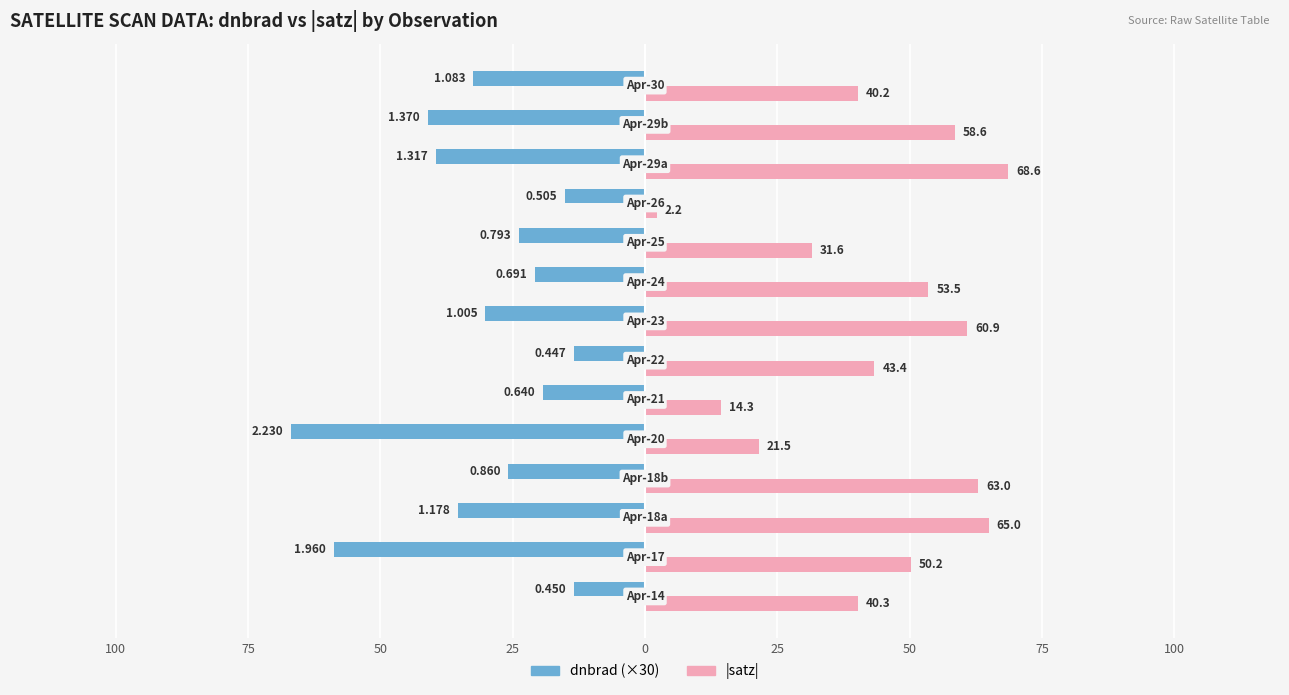

The dnbrad (scaled) series shows -18.7 at 11. True or false?

False